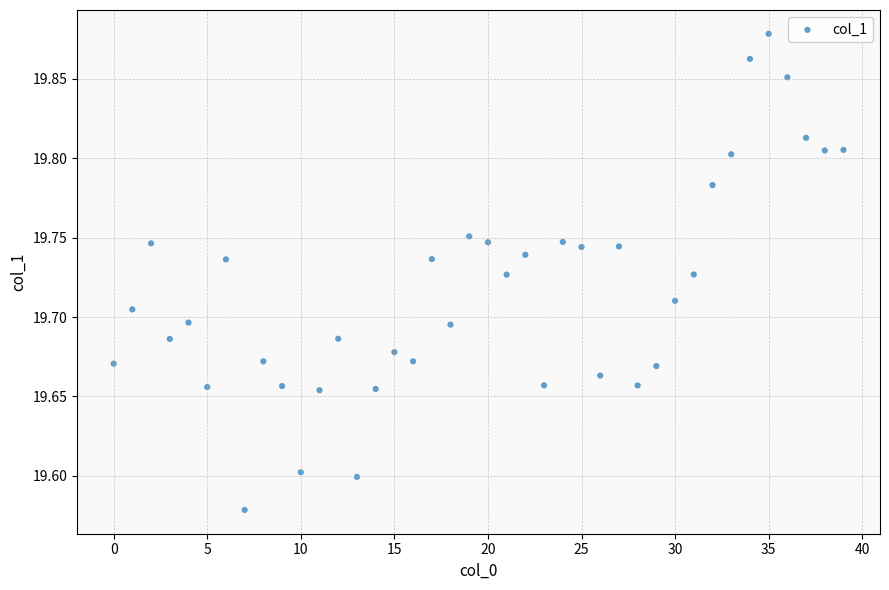

What is the range of Y values (max minus min)?

0.3